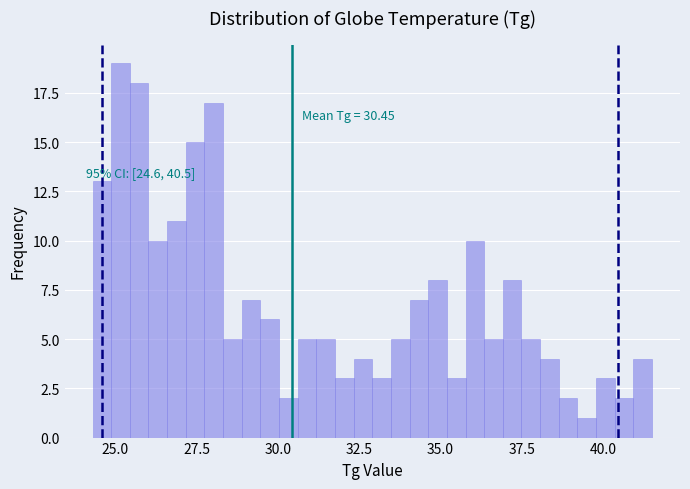

Read against the x-axis, roughly where is the centre of the tallest bar?

25.0